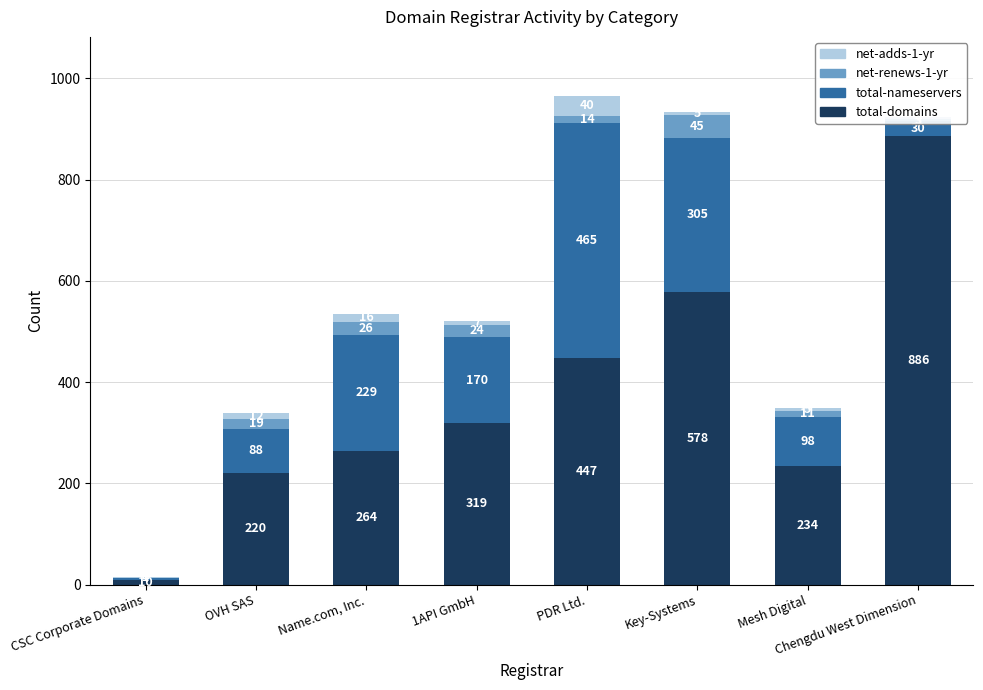

What is the total value across all series at Mesh Digital?

348